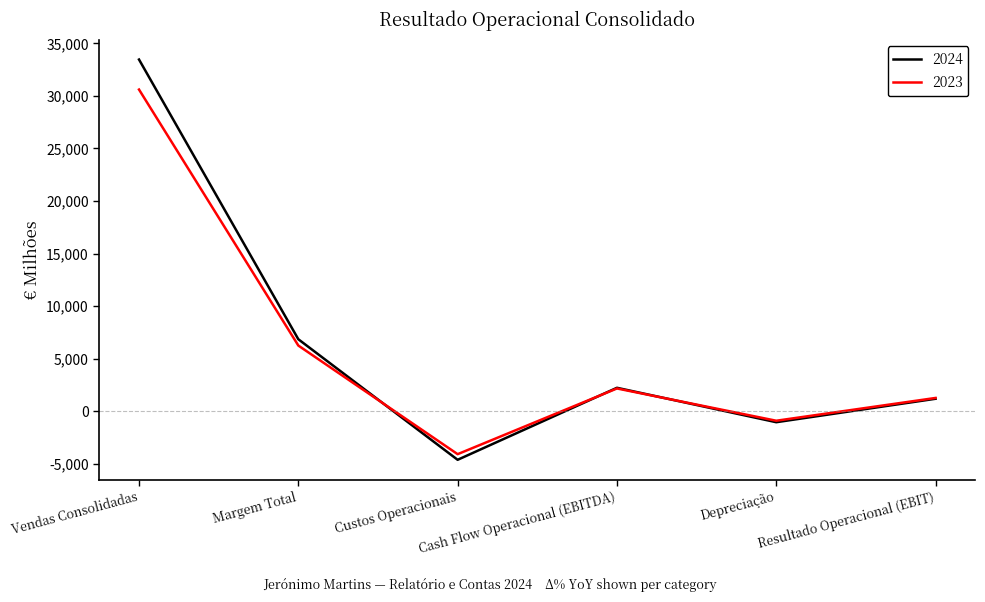

What is the smallest value displayed?

-4619